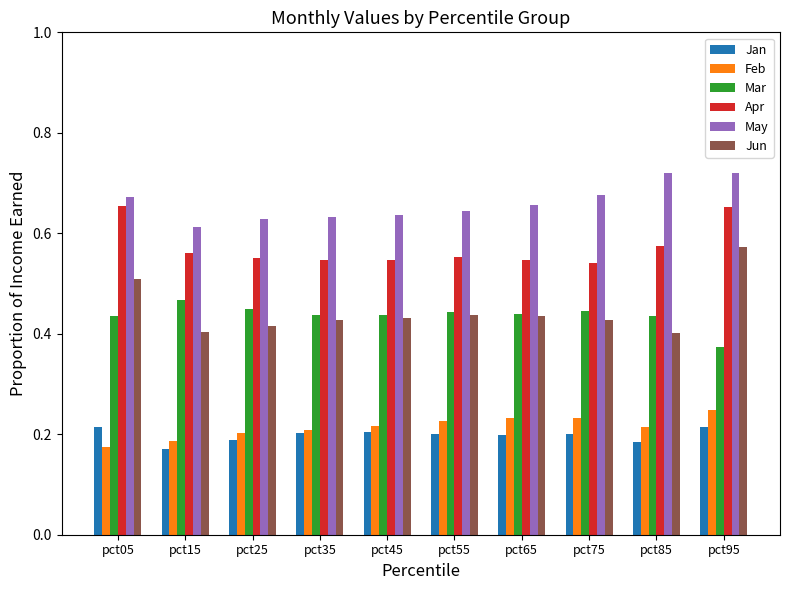

What is the difference between the maximum and minimum values in the Feb series?

0.1